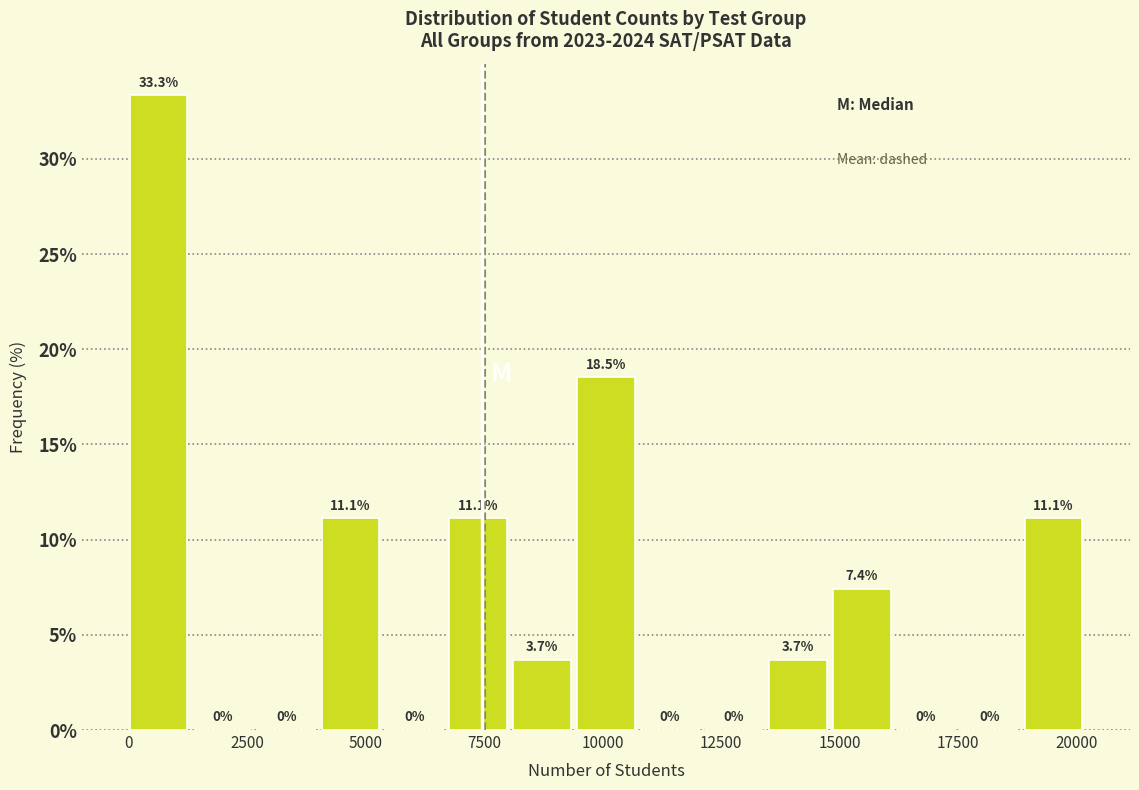

Read against the x-axis, roughly where is the centre of the tallest bar?

500